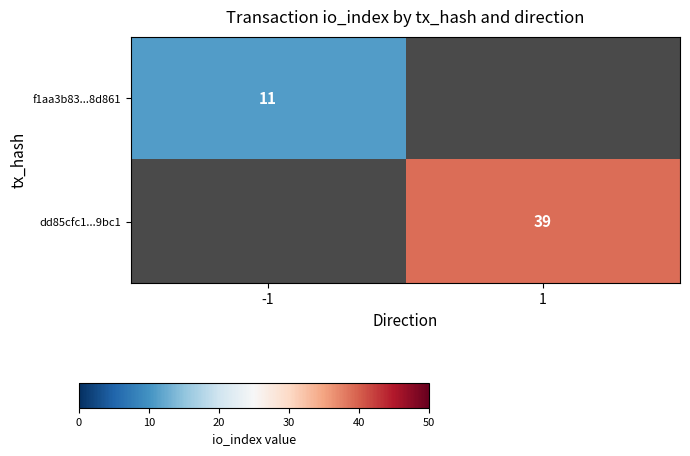

The value of f1aa3b83...8d861 at -1 is 4.5. True or false?

False